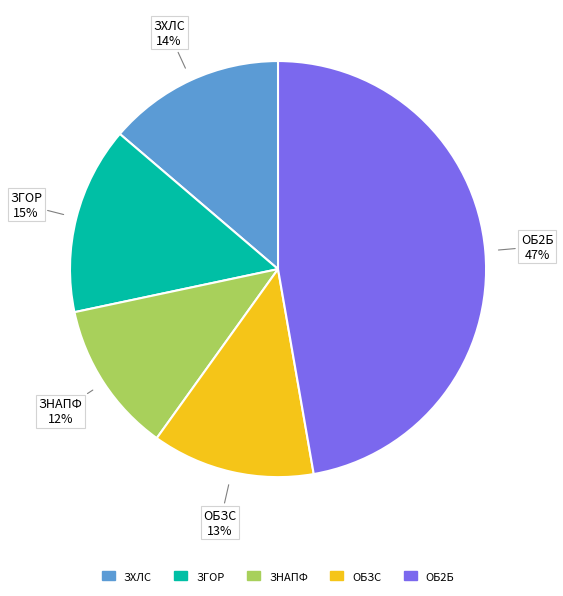

Does any single category account for the majority?

No